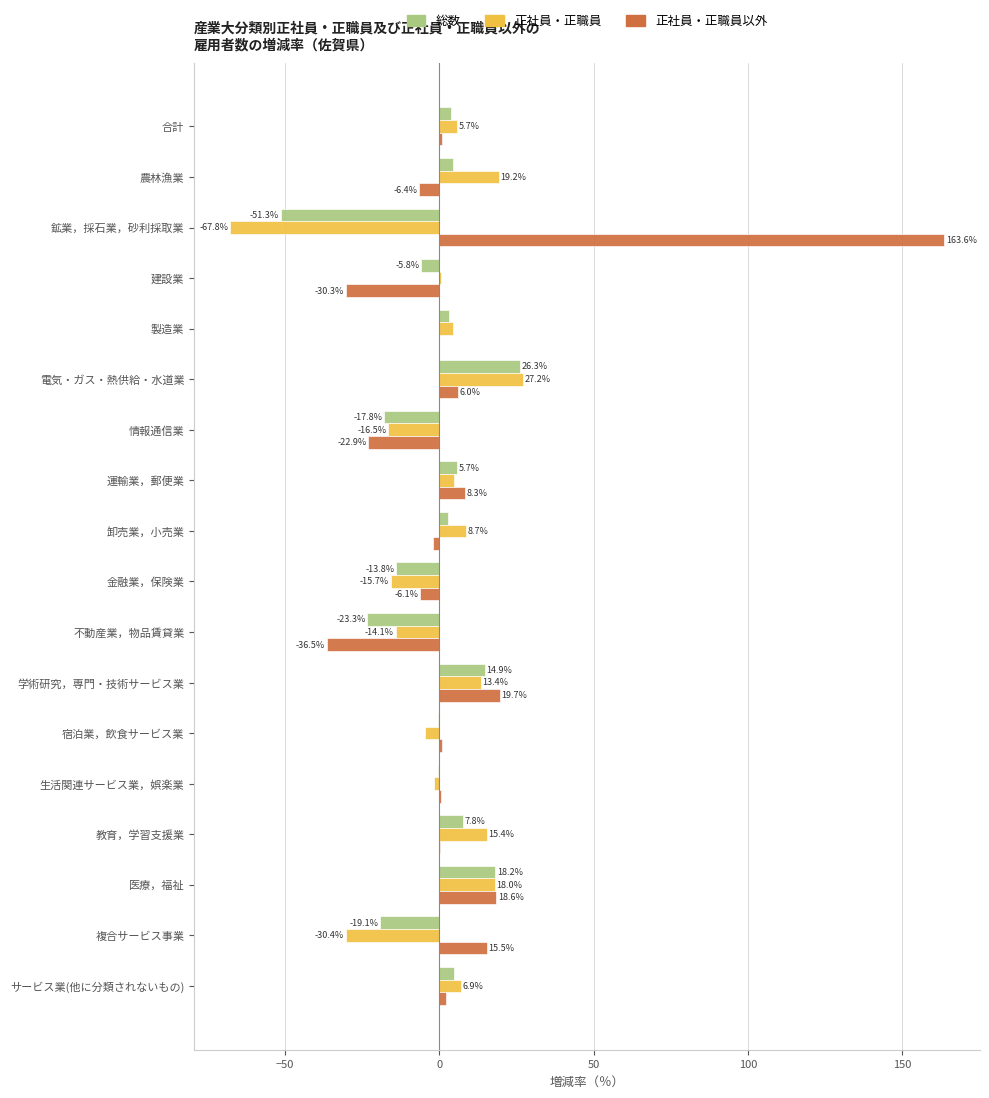

Which series changed the most between 不動産業，物品賃貸業 and 医療，福祉?

正社員・正職員以外